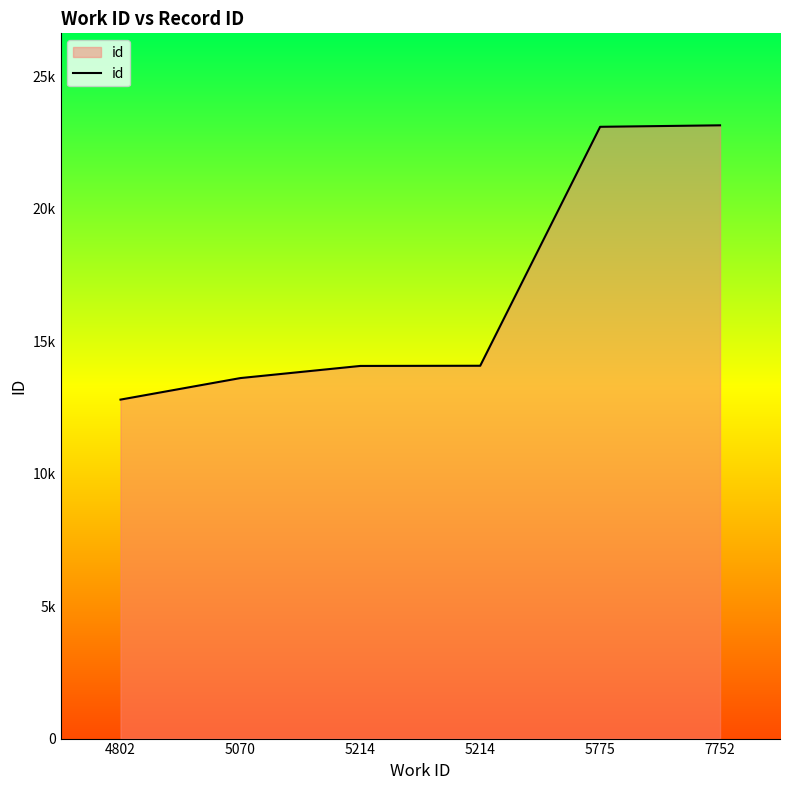

At which category does the chart reach its peak across all series?

7752